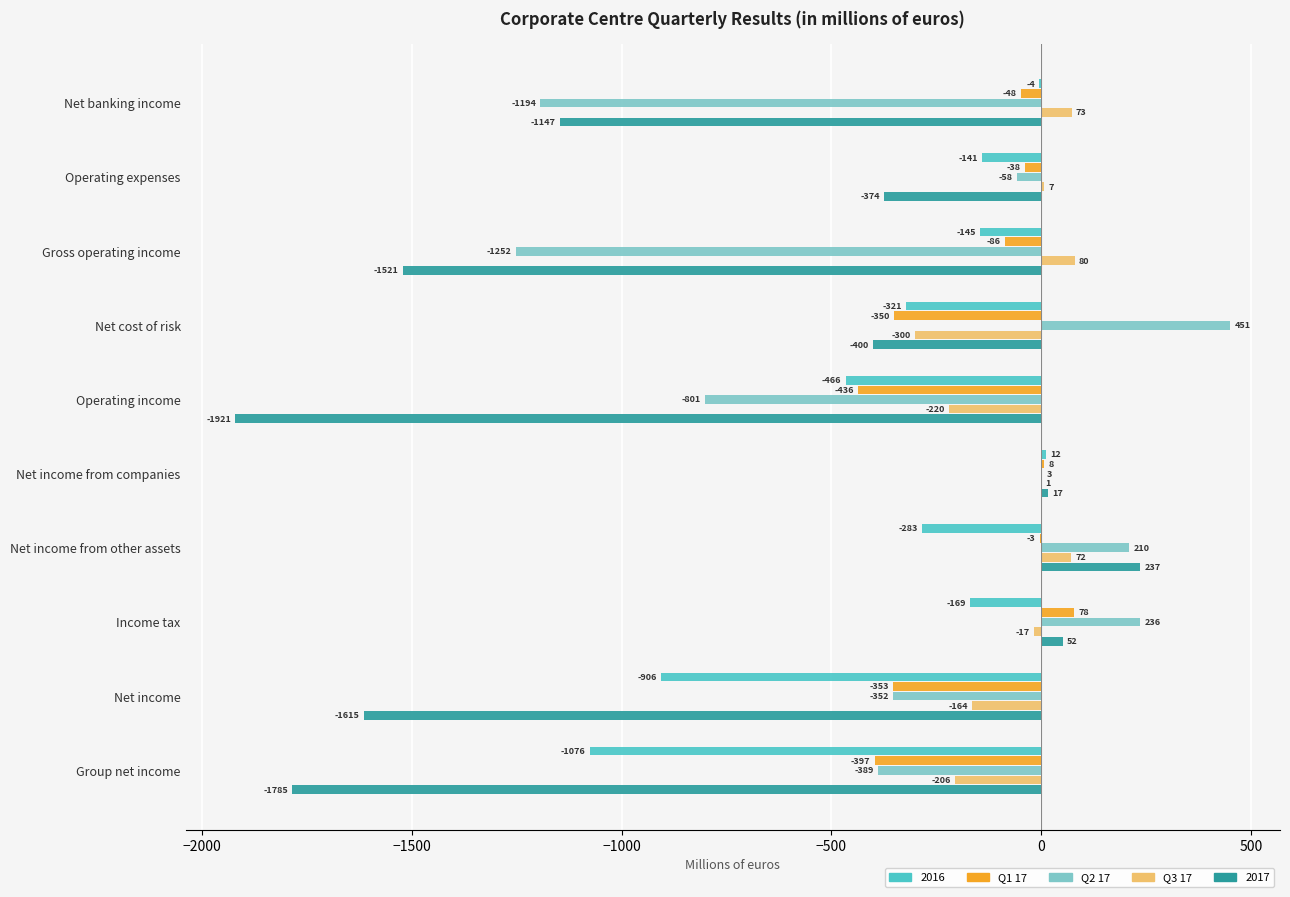

Where is Q2 17 nearest to the value -400?

Group net income